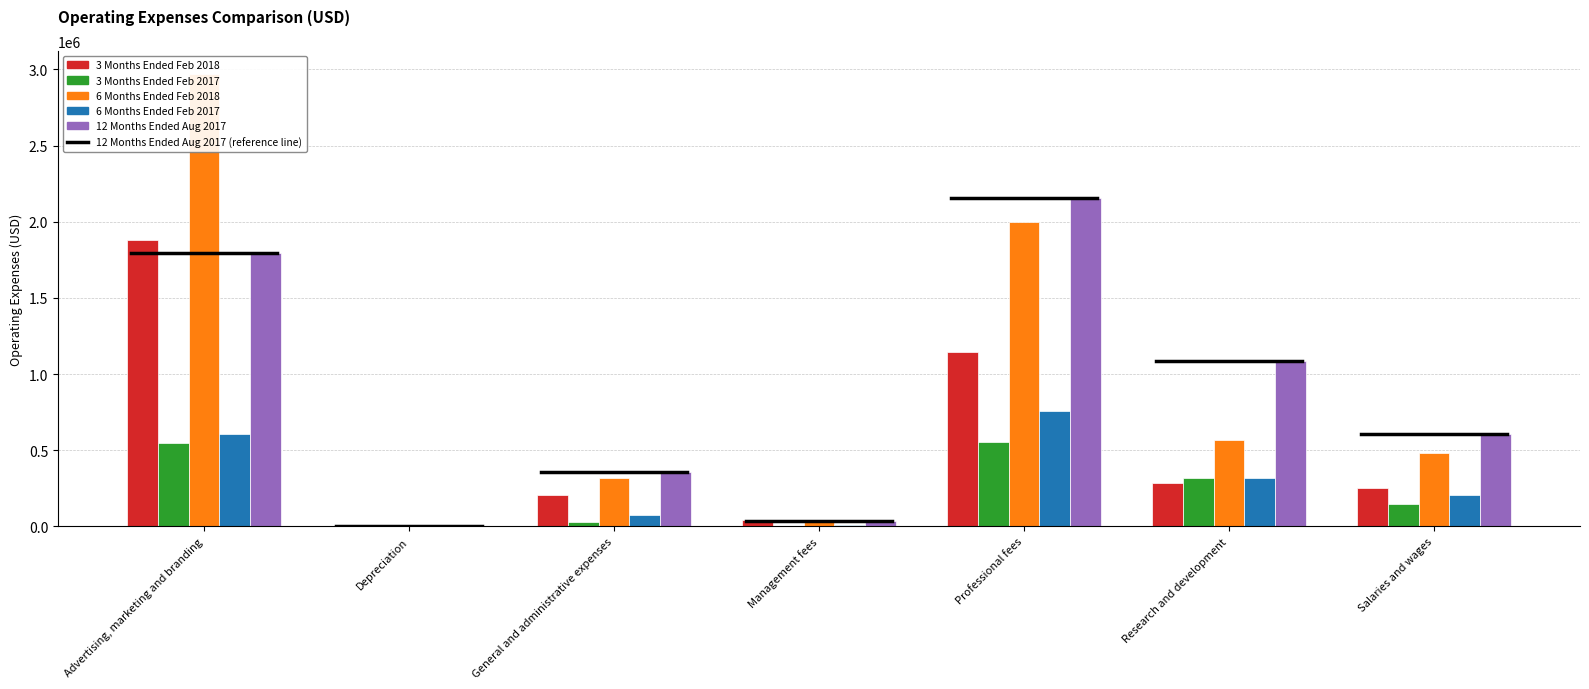

At which label does 12 Months Ended Aug 2017 first exceed 608282?

Advertising, marketing and branding